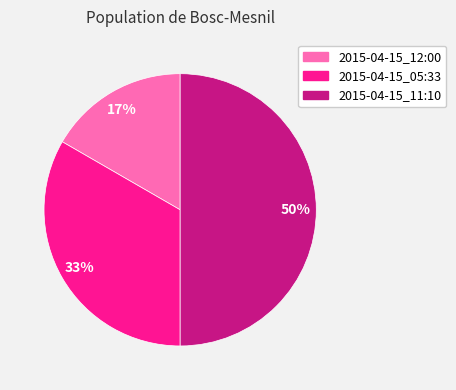

Rank the categories by value from highest to lowest.

2015-04-15_11:10, 2015-04-15_05:33, 2015-04-15_12:00